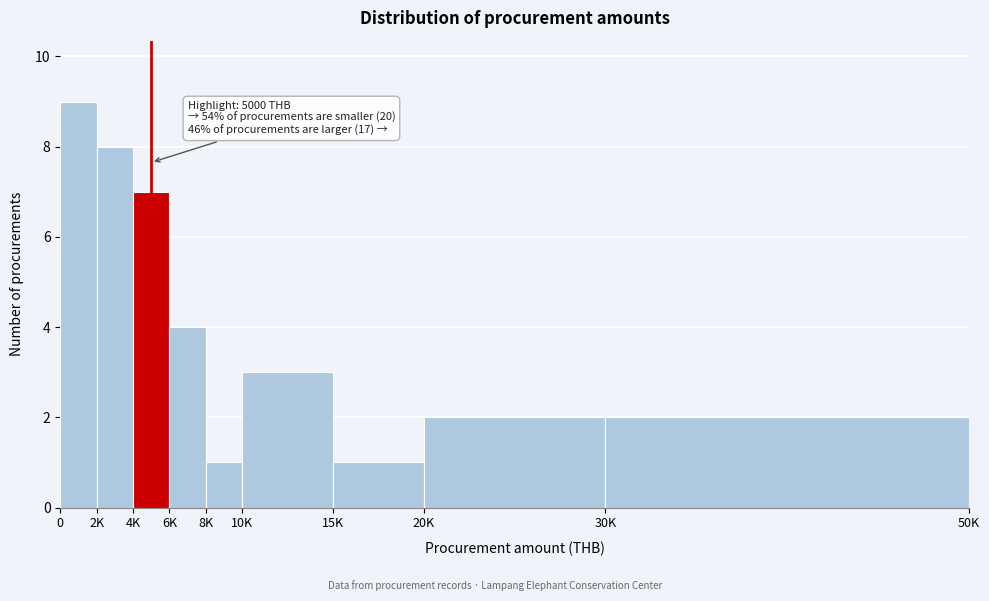

Reading left to right, what are all the values shown in this chart?

9	8	7	4	1	3	1	2	2